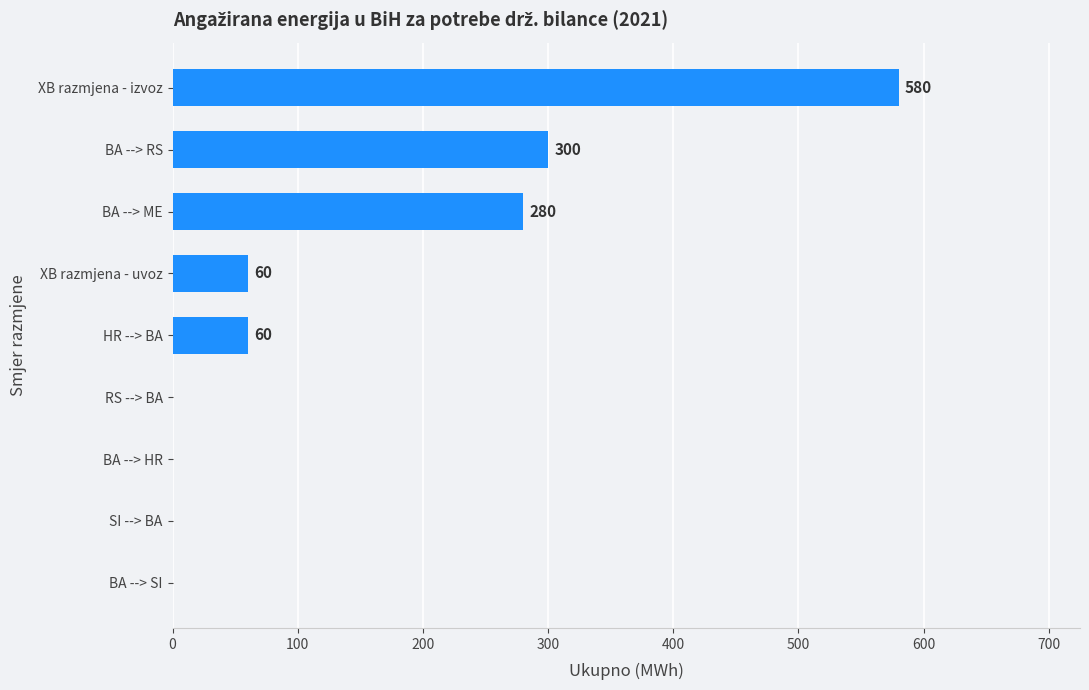

Where is the data nearest to the value 290?

BA --> ME